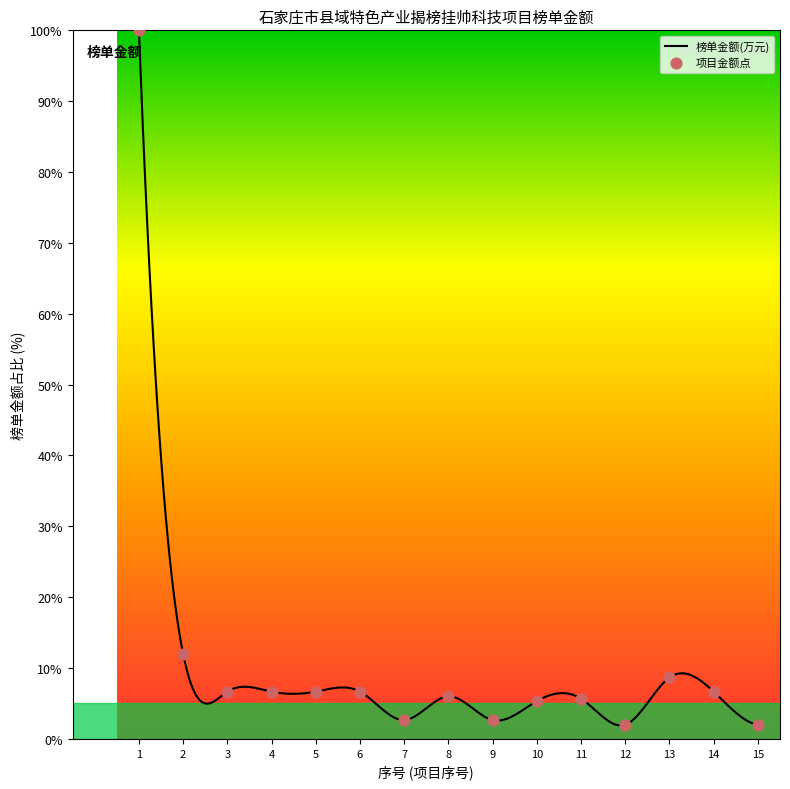

What is the change in value from 8 to 15?

-4.0